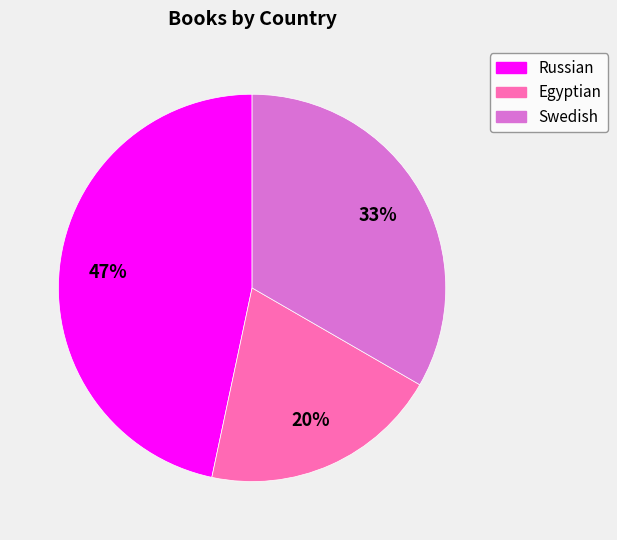

Is the sum of Egyptian and Swedish greater than half?

Yes